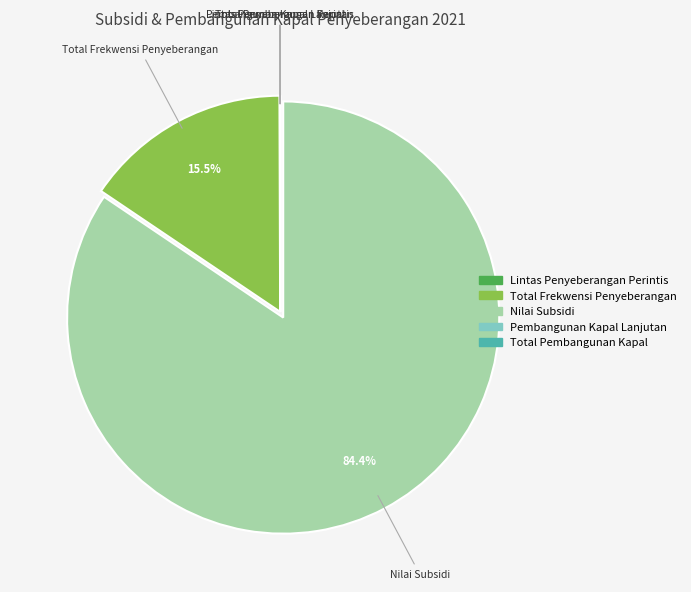

To the nearest percent, what is the average slice percentage?

20%